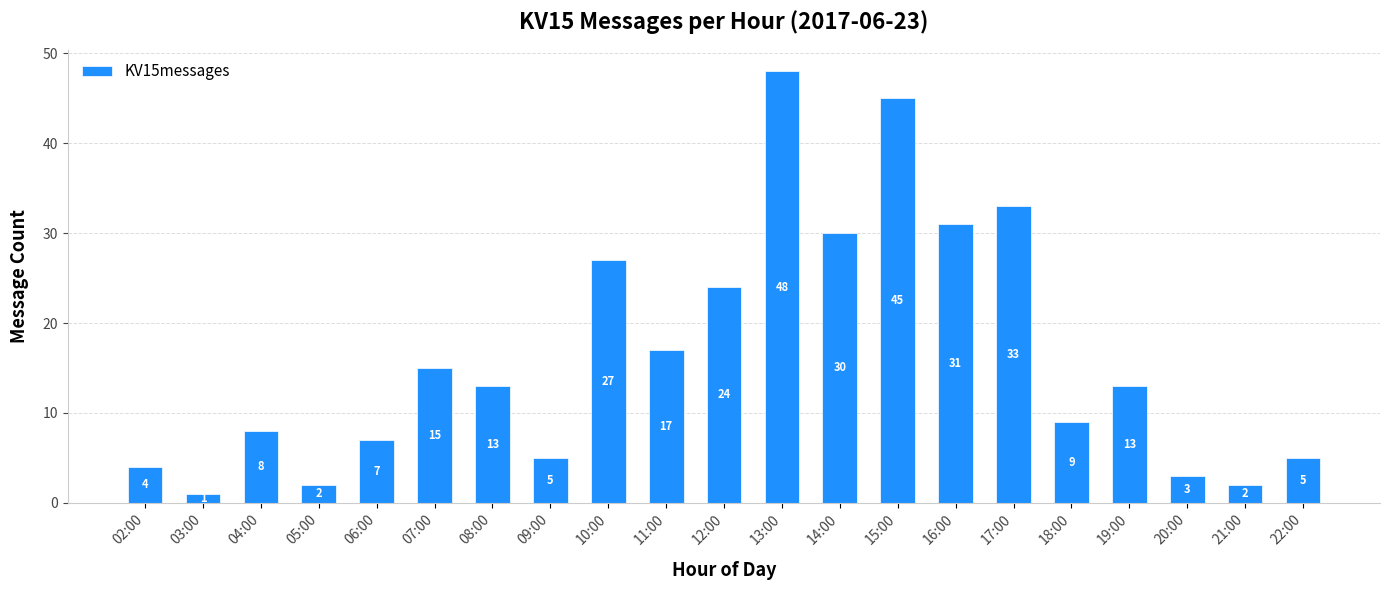

Which category has the highest value across all series?

13:00